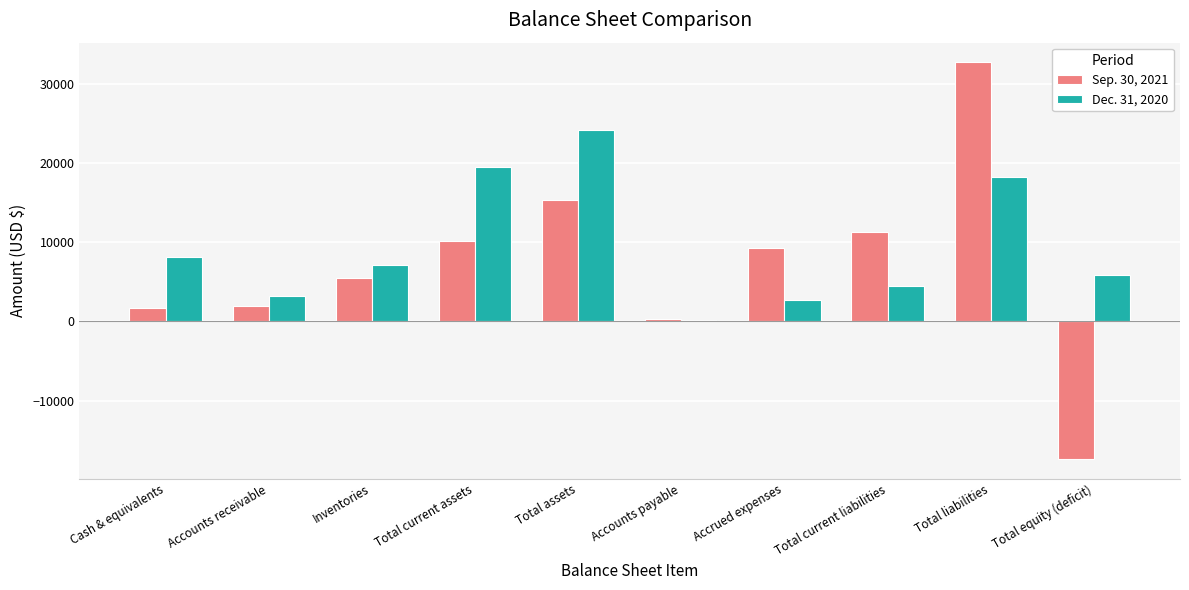

How many distinct data groups are displayed?

2